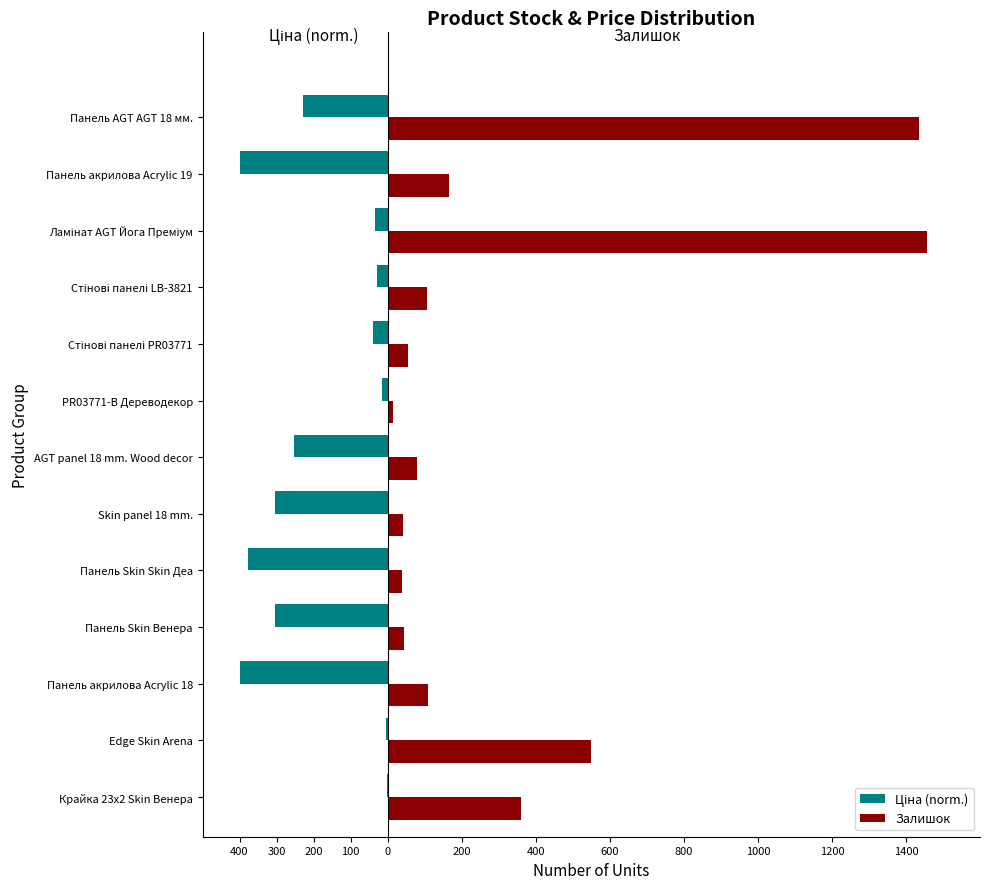

How many bars are there in each group?

2